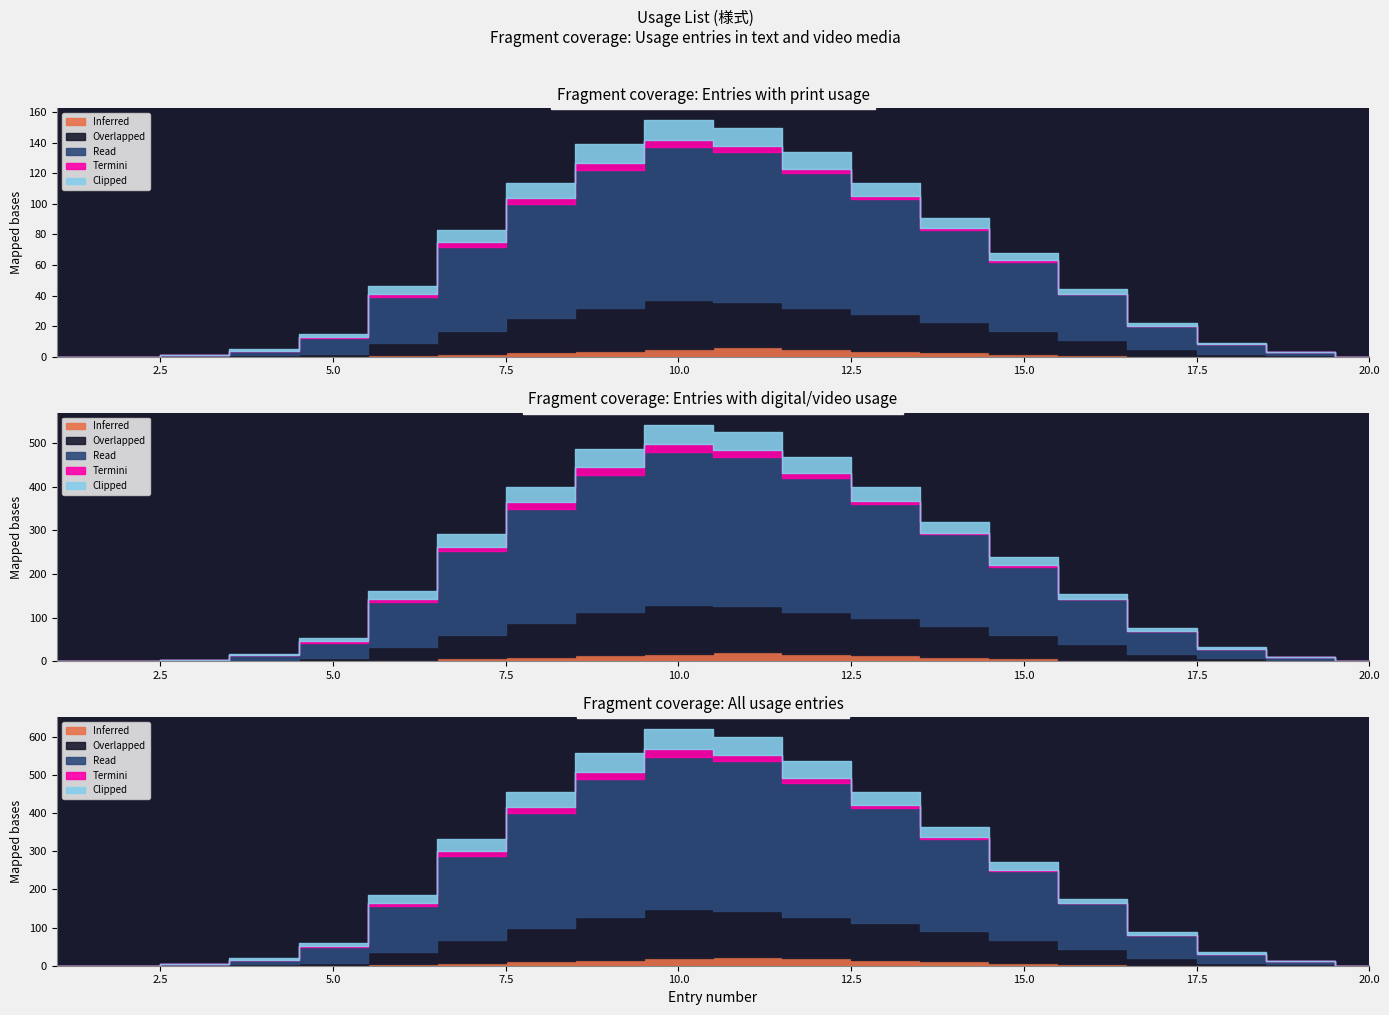

True or false: Overlapped and Termini cross at least once.

False